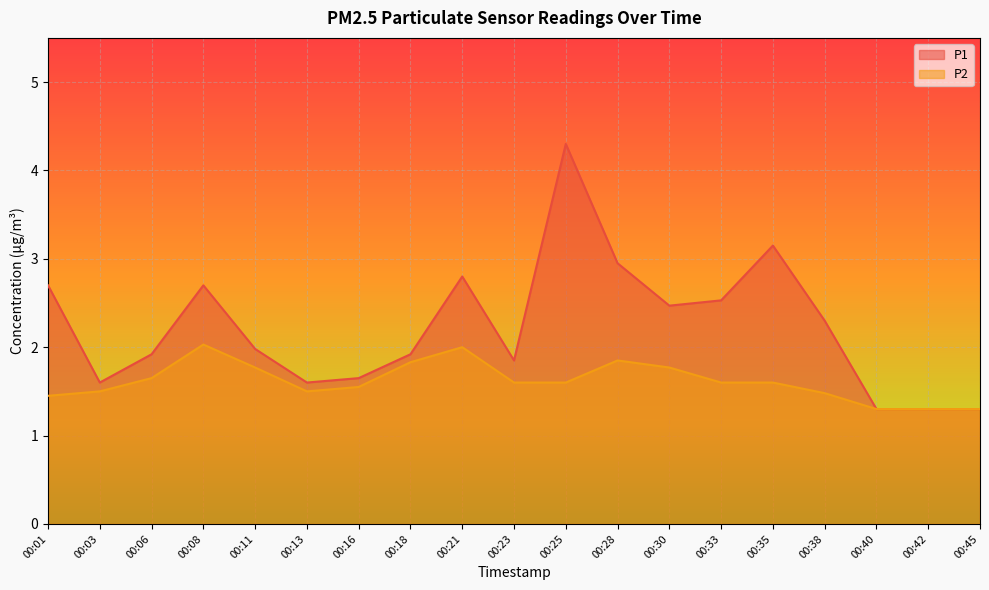

At 00:23, list the series in order from largest to smallest.

P1, P2